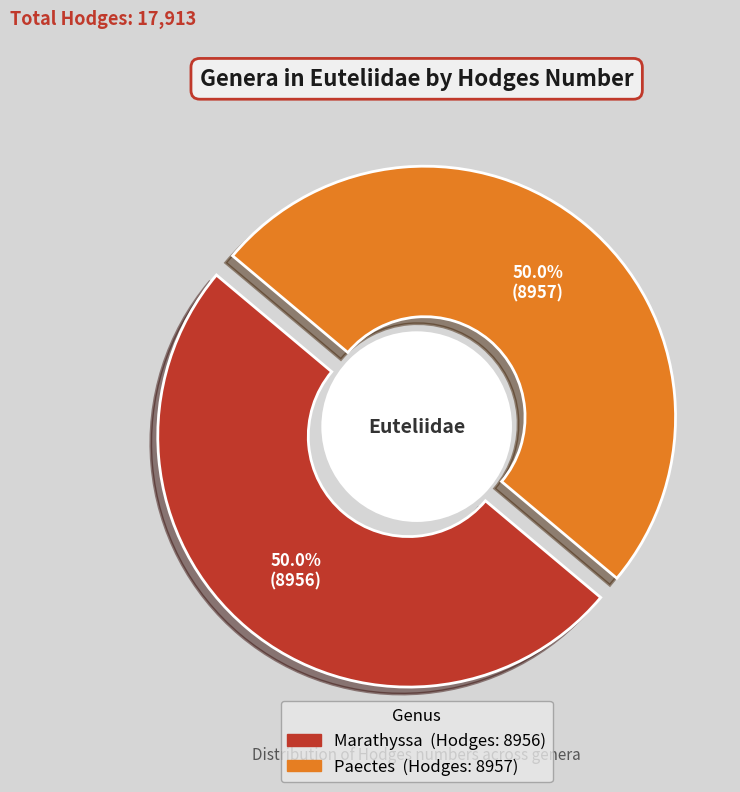

Is it true that Marathyssa is 57% of the pie?

False